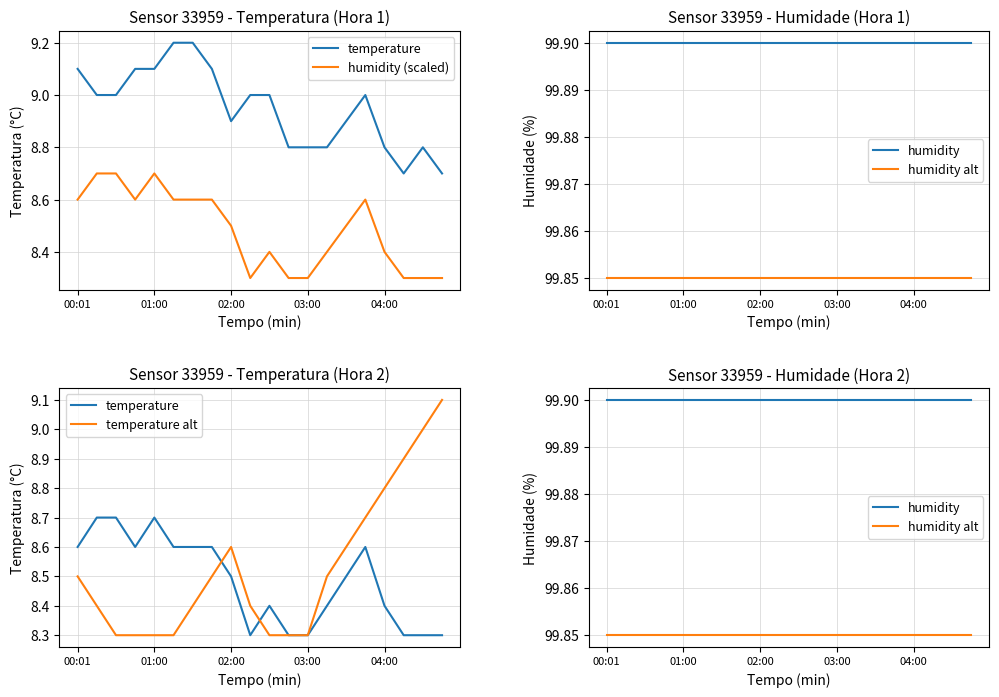

Is this an area chart (filled region under the line)?

No